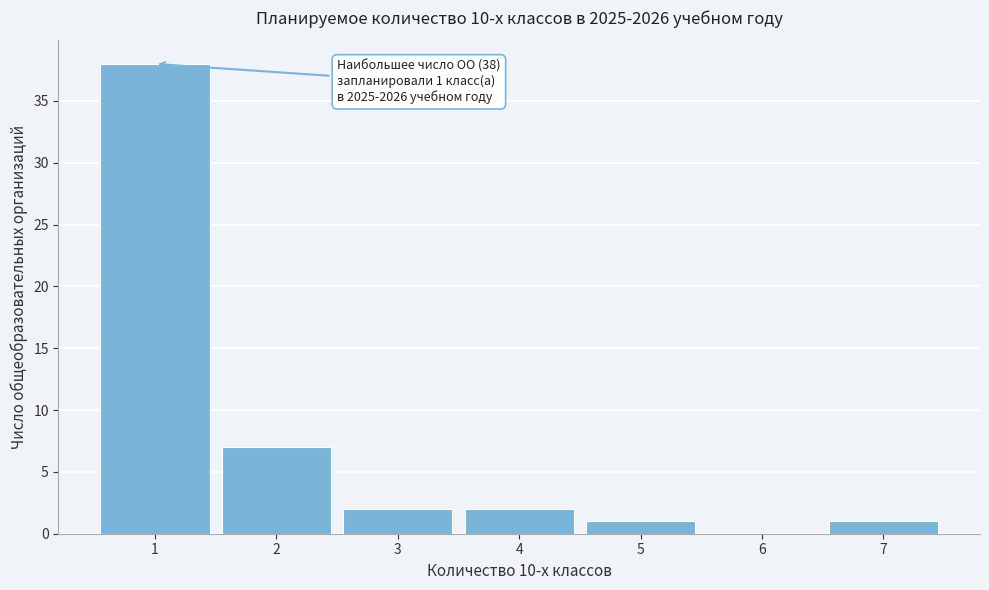

Over which range of the x-axis is the bar tallest?

0.5 to 1.5